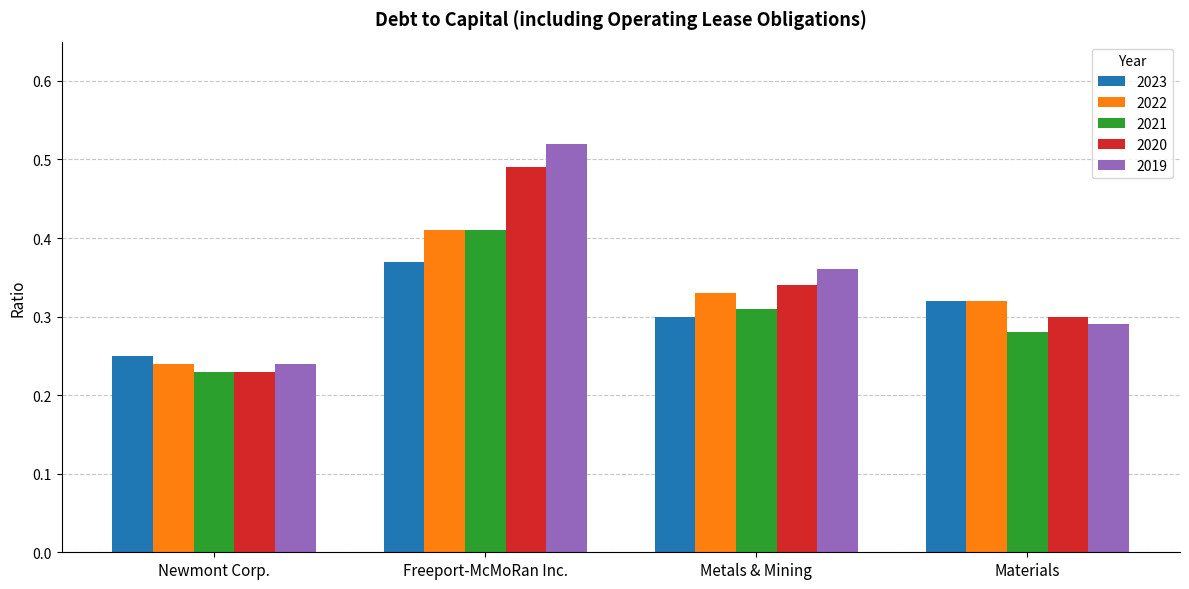

At which label is 2019 closest to 0?

Newmont Corp.